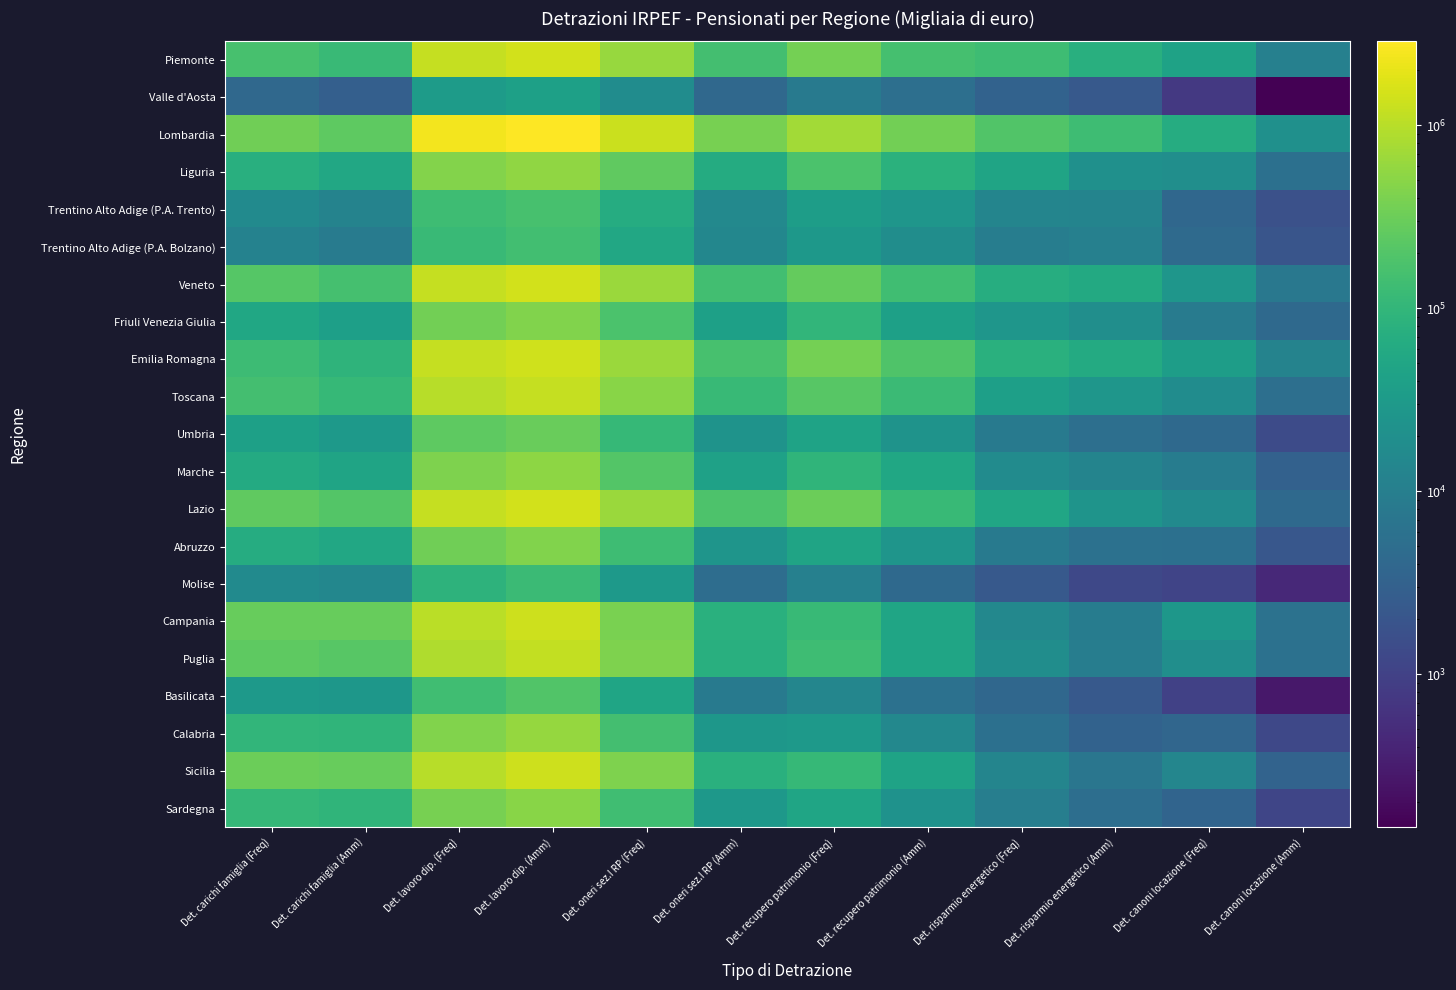

Reading left to right, extract all data points from this chart.

Piemonte: Det. carichi famiglia (Freq)=160289	Det. carichi famiglia (Amm)=118659	Det. lavoro dip. (Freq)=1213031	Det. lavoro dip. (Amm)=1460520	Det. oneri sez.I RP (Freq)=620151	Det. oneri sez.I RP (Amm)=148195	Det. recupero patrimonio (Freq)=356891	Det. recupero patrimonio (Amm)=154406	Det. risparmio energetico (Freq)=132251	Det. risparmio energetico (Amm)=74357	Det. canoni locazione (Freq)=43033	Det. canoni locazione (Amm)=10911
Valle d'Aosta: Det. carichi famiglia (Freq)=4071	Det. carichi famiglia (Amm)=2889	Det. lavoro dip. (Freq)=33614	Det. lavoro dip. (Amm)=40156	Det. oneri sez.I RP (Freq)=17956	Det. oneri sez.I RP (Amm)=4066	Det. recupero patrimonio (Freq)=8670	Det. recupero patrimonio (Amm)=5478	Det. risparmio energetico (Freq)=3225	Det. risparmio energetico (Amm)=2352	Det. canoni locazione (Freq)=748	Det. canoni locazione (Amm)=146
Lombardia: Det. carichi famiglia (Freq)=336689	Det. carichi famiglia (Amm)=244613	Det. lavoro dip. (Freq)=2400437	Det. lavoro dip. (Amm)=2871715	Det. oneri sez.I RP (Freq)=1302964	Det. oneri sez.I RP (Amm)=377869	Det. recupero patrimonio (Freq)=740448	Det. recupero patrimonio (Amm)=347509	Det. risparmio energetico (Freq)=199501	Det. risparmio energetico (Amm)=130901	Det. canoni locazione (Freq)=66091	Det. canoni locazione (Amm)=20964
Liguria: Det. carichi famiglia (Freq)=74294	Det. carichi famiglia (Amm)=53959	Det. lavoro dip. (Freq)=460393	Det. lavoro dip. (Amm)=545688	Det. oneri sez.I RP (Freq)=254964	Det. oneri sez.I RP (Amm)=63237	Det. recupero patrimonio (Freq)=173567	Det. recupero patrimonio (Amm)=79899	Det. risparmio energetico (Freq)=46772	Det. risparmio energetico (Amm)=20998	Det. canoni locazione (Freq)=19062	Det. canoni locazione (Amm)=5641
Trentino Alto Adige (P.A. Trento): Det. carichi famiglia (Freq)=16519	Det. carichi famiglia (Amm)=12007	Det. lavoro dip. (Freq)=130788	Det. lavoro dip. (Amm)=161701	Det. oneri sez.I RP (Freq)=66765	Det. oneri sez.I RP (Amm)=15246	Det. recupero patrimonio (Freq)=36157	Det. recupero patrimonio (Amm)=25866	Det. risparmio energetico (Freq)=12998	Det. risparmio energetico (Amm)=12547	Det. canoni locazione (Freq)=4010	Det. canoni locazione (Amm)=1687
Trentino Alto Adige (P.A. Bolzano): Det. carichi famiglia (Freq)=11902	Det. carichi famiglia (Amm)=8909	Det. lavoro dip. (Freq)=117867	Det. lavoro dip. (Amm)=146059	Det. oneri sez.I RP (Freq)=54288	Det. oneri sez.I RP (Amm)=13998	Det. recupero patrimonio (Freq)=28584	Det. recupero patrimonio (Amm)=18790	Det. risparmio energetico (Freq)=9549	Det. risparmio energetico (Amm)=10765	Det. canoni locazione (Freq)=4534	Det. canoni locazione (Amm)=1968
Veneto: Det. carichi famiglia (Freq)=210510	Det. carichi famiglia (Amm)=156665	Det. lavoro dip. (Freq)=1186227	Det. lavoro dip. (Amm)=1483602	Det. oneri sez.I RP (Freq)=637370	Det. oneri sez.I RP (Amm)=145081	Det. recupero patrimonio (Freq)=277378	Det. recupero patrimonio (Amm)=136846	Det. risparmio energetico (Freq)=68851	Det. risparmio energetico (Amm)=59510	Det. canoni locazione (Freq)=26026	Det. canoni locazione (Amm)=7642
Friuli Venezia Giulia: Det. carichi famiglia (Freq)=52855	Det. carichi famiglia (Amm)=38204	Det. lavoro dip. (Freq)=353269	Det. lavoro dip. (Amm)=434799	Det. oneri sez.I RP (Freq)=178031	Det. oneri sez.I RP (Amm)=40749	Det. recupero patrimonio (Freq)=97830	Det. recupero patrimonio (Amm)=40778	Det. risparmio energetico (Freq)=26176	Det. risparmio energetico (Amm)=19485	Det. canoni locazione (Freq)=9072	Det. canoni locazione (Amm)=4217
Emilia Romagna: Det. carichi famiglia (Freq)=125844	Det. carichi famiglia (Amm)=89575	Det. lavoro dip. (Freq)=1186933	Det. lavoro dip. (Amm)=1430520	Det. oneri sez.I RP (Freq)=656099	Det. oneri sez.I RP (Amm)=159908	Det. recupero patrimonio (Freq)=370373	Det. recupero patrimonio (Amm)=189994	Det. risparmio energetico (Freq)=77524	Det. risparmio energetico (Amm)=60946	Det. canoni locazione (Freq)=36140	Det. canoni locazione (Amm)=12037
Toscana: Det. carichi famiglia (Freq)=150466	Det. carichi famiglia (Amm)=109847	Det. lavoro dip. (Freq)=981416	Det. lavoro dip. (Amm)=1197692	Det. oneri sez.I RP (Freq)=489917	Det. oneri sez.I RP (Amm)=112398	Det. recupero patrimonio (Freq)=218393	Det. recupero patrimonio (Amm)=122204	Det. risparmio energetico (Freq)=38906	Det. risparmio energetico (Amm)=26499	Det. canoni locazione (Freq)=17847	Det. canoni locazione (Amm)=5476
Umbria: Det. carichi famiglia (Freq)=39939	Det. carichi famiglia (Amm)=30525	Det. lavoro dip. (Freq)=242719	Det. lavoro dip. (Amm)=305498	Det. oneri sez.I RP (Freq)=111604	Det. oneri sez.I RP (Amm)=23878	Det. recupero patrimonio (Freq)=45462	Det. recupero patrimonio (Amm)=22992	Det. risparmio energetico (Freq)=8332	Det. risparmio energetico (Amm)=5419	Det. canoni locazione (Freq)=4293	Det. canoni locazione (Amm)=1412
Marche: Det. carichi famiglia (Freq)=62536	Det. carichi famiglia (Amm)=47802	Det. lavoro dip. (Freq)=418916	Det. lavoro dip. (Amm)=539132	Det. oneri sez.I RP (Freq)=206240	Det. oneri sez.I RP (Amm)=41063	Det. recupero patrimonio (Freq)=92345	Det. recupero patrimonio (Amm)=53226	Det. risparmio energetico (Freq)=16999	Det. risparmio energetico (Amm)=12443	Det. canoni locazione (Freq)=9105	Det. canoni locazione (Amm)=3149
Lazio: Det. carichi famiglia (Freq)=260739	Det. carichi famiglia (Amm)=202274	Det. lavoro dip. (Freq)=1220469	Det. lavoro dip. (Amm)=1471278	Det. oneri sez.I RP (Freq)=642754	Det. oneri sez.I RP (Amm)=181483	Det. recupero patrimonio (Freq)=311152	Det. recupero patrimonio (Amm)=116080	Det. risparmio energetico (Freq)=50273	Det. risparmio energetico (Amm)=24261	Det. canoni locazione (Freq)=16547	Det. canoni locazione (Amm)=4238
Abruzzo: Det. carichi famiglia (Freq)=67095	Det. carichi famiglia (Amm)=55348	Det. lavoro dip. (Freq)=335105	Det. lavoro dip. (Amm)=444516	Det. oneri sez.I RP (Freq)=135357	Det. oneri sez.I RP (Amm)=25188	Det. recupero patrimonio (Freq)=47528	Det. recupero patrimonio (Amm)=24840	Det. risparmio energetico (Freq)=8619	Det. risparmio energetico (Amm)=5933	Det. canoni locazione (Freq)=5717	Det. canoni locazione (Amm)=2139
Molise: Det. carichi famiglia (Freq)=16376	Det. carichi famiglia (Amm)=14170	Det. lavoro dip. (Freq)=88096	Det. lavoro dip. (Amm)=122516	Det. oneri sez.I RP (Freq)=29626	Det. oneri sez.I RP (Amm)=5036	Det. recupero patrimonio (Freq)=10801	Det. recupero patrimonio (Amm)=4289	Det. risparmio energetico (Freq)=2288	Det. risparmio energetico (Amm)=1258	Det. canoni locazione (Freq)=1092	Det. canoni locazione (Amm)=448
Campania: Det. carichi famiglia (Freq)=292948	Det. carichi famiglia (Amm)=286892	Det. lavoro dip. (Freq)=1033855	Det. lavoro dip. (Amm)=1352670	Det. oneri sez.I RP (Freq)=396039	Det. oneri sez.I RP (Amm)=78457	Det. recupero patrimonio (Freq)=116274	Det. recupero patrimonio (Amm)=48486	Det. risparmio energetico (Freq)=14520	Det. risparmio energetico (Amm)=9317	Det. canoni locazione (Freq)=27383	Det. canoni locazione (Amm)=6051
Puglia: Det. carichi famiglia (Freq)=248548	Det. carichi famiglia (Amm)=222303	Det. lavoro dip. (Freq)=877735	Det. lavoro dip. (Amm)=1149299	Det. oneri sez.I RP (Freq)=423092	Det. oneri sez.I RP (Amm)=73669	Det. recupero patrimonio (Freq)=134901	Det. recupero patrimonio (Amm)=49604	Det. risparmio energetico (Freq)=18375	Det. risparmio energetico (Amm)=9674	Det. canoni locazione (Freq)=19187	Det. canoni locazione (Amm)=5787
Basilicata: Det. carichi famiglia (Freq)=31206	Det. carichi famiglia (Amm)=27633	Det. lavoro dip. (Freq)=140717	Det. lavoro dip. (Amm)=192994	Det. oneri sez.I RP (Freq)=49520	Det. oneri sez.I RP (Amm)=8285	Det. recupero patrimonio (Freq)=13783	Det. recupero patrimonio (Amm)=5926	Det. risparmio energetico (Freq)=4030	Det. risparmio energetico (Amm)=2289	Det. canoni locazione (Freq)=978	Det. canoni locazione (Amm)=280
Calabria: Det. carichi famiglia (Freq)=99149	Det. carichi famiglia (Amm)=93181	Det. lavoro dip. (Freq)=443684	Det. lavoro dip. (Amm)=603959	Det. oneri sez.I RP (Freq)=152334	Det. oneri sez.I RP (Amm)=27305	Det. recupero patrimonio (Freq)=30469	Det. recupero patrimonio (Amm)=14610	Det. risparmio energetico (Freq)=5516	Det. risparmio energetico (Amm)=3261	Det. canoni locazione (Freq)=3800	Det. canoni locazione (Amm)=1224
Sicilia: Det. carichi famiglia (Freq)=307871	Det. carichi famiglia (Amm)=283216	Det. lavoro dip. (Freq)=1006307	Det. lavoro dip. (Amm)=1339230	Det. oneri sez.I RP (Freq)=427890	Det. oneri sez.I RP (Amm)=76569	Det. recupero patrimonio (Freq)=108073	Det. recupero patrimonio (Amm)=44989	Det. risparmio energetico (Freq)=13247	Det. risparmio energetico (Amm)=6953	Det. canoni locazione (Freq)=13787	Det. canoni locazione (Amm)=3430
Sardegna: Det. carichi famiglia (Freq)=105024	Det. carichi famiglia (Amm)=94811	Det. lavoro dip. (Freq)=378263	Det. lavoro dip. (Amm)=488918	Det. oneri sez.I RP (Freq)=139234	Det. oneri sez.I RP (Amm)=28149	Det. recupero patrimonio (Freq)=48853	Det. recupero patrimonio (Amm)=22698	Det. risparmio energetico (Freq)=9845	Det. risparmio energetico (Amm)=5299	Det. canoni locazione (Freq)=3504	Det. canoni locazione (Amm)=1144